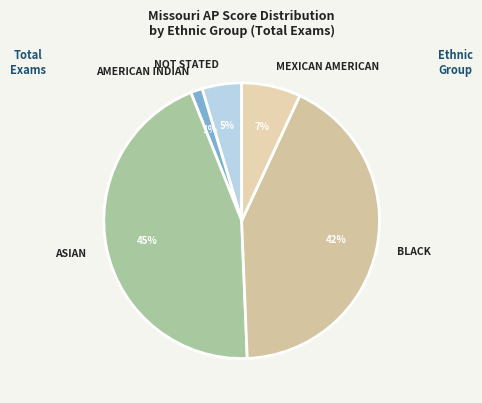

Which has a higher value, NOT STATED or MEXICAN AMERICAN?

MEXICAN AMERICAN